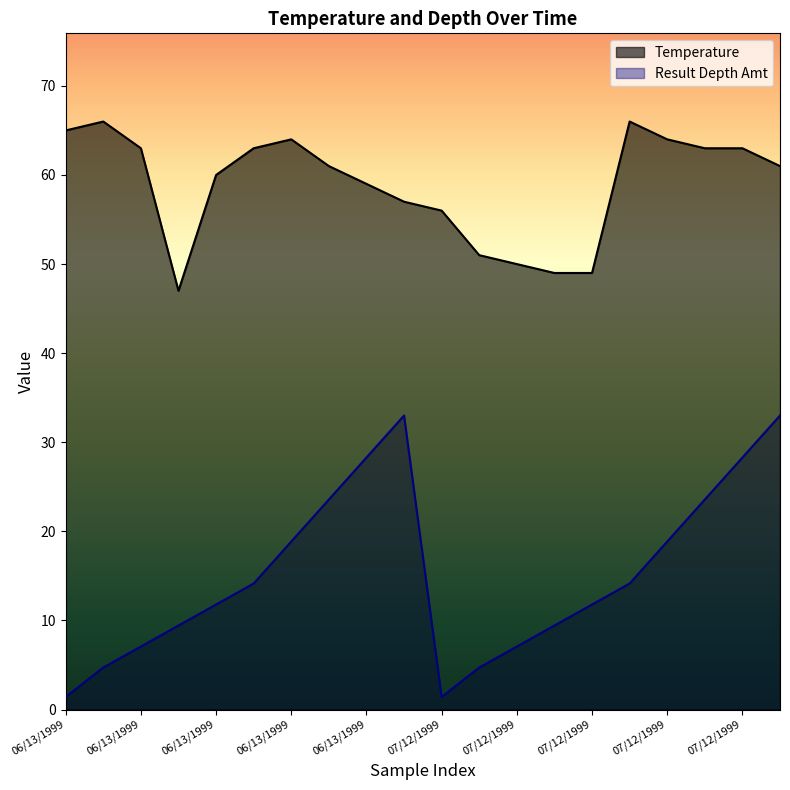

Rank the series by their maximum value, from highest to lowest.

Temperature, Result Depth Amt